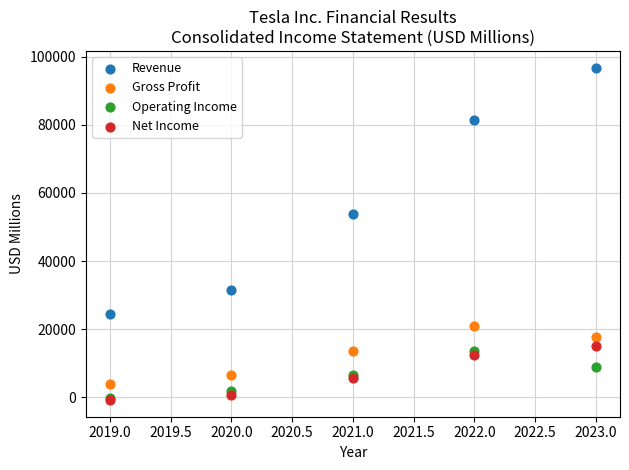

What are all the series names shown in the legend?

Revenue, Gross Profit, Operating Income, Net Income